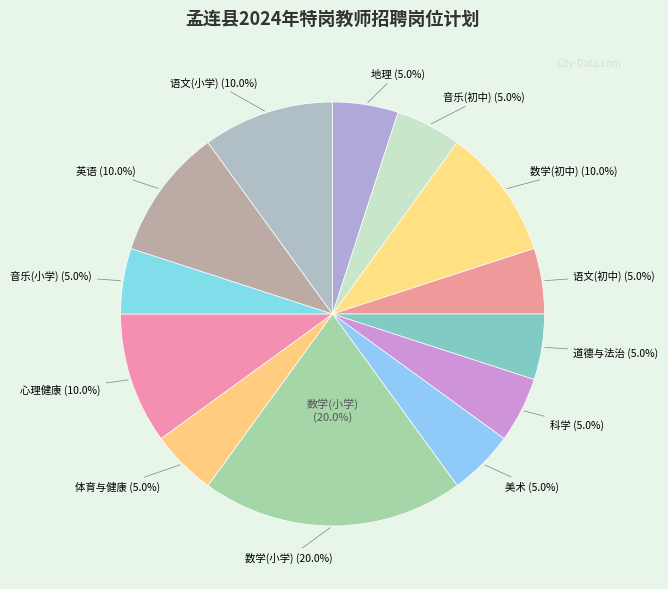

How many segments does this pie chart have?

13